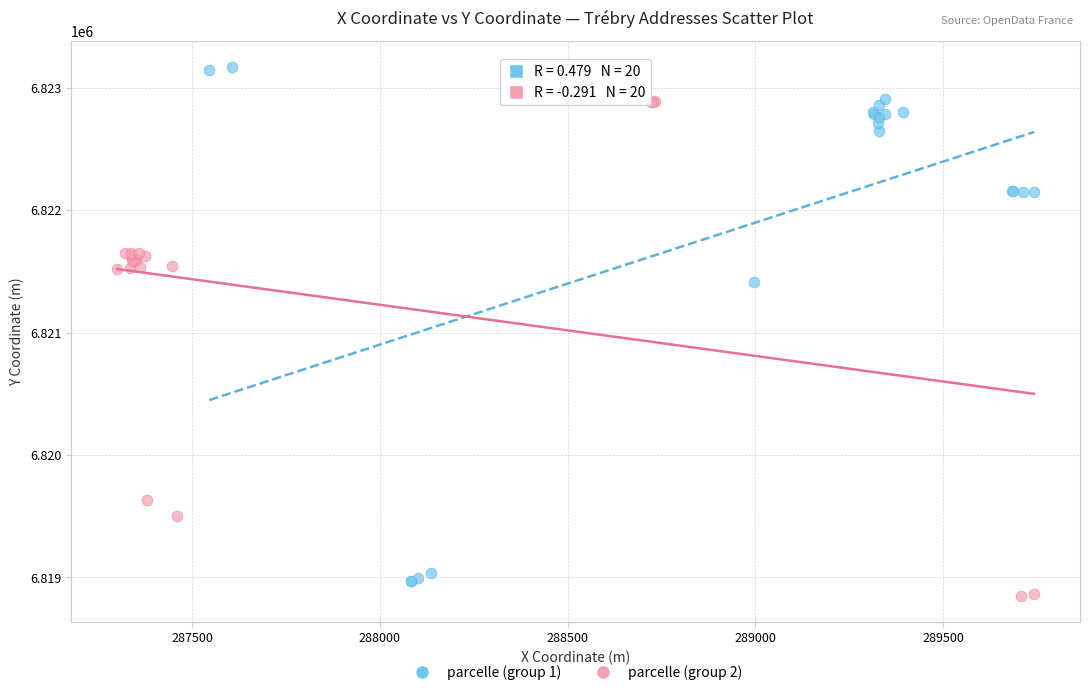

Which series reaches the minimum Y coordinate?

parcelle (group 2)